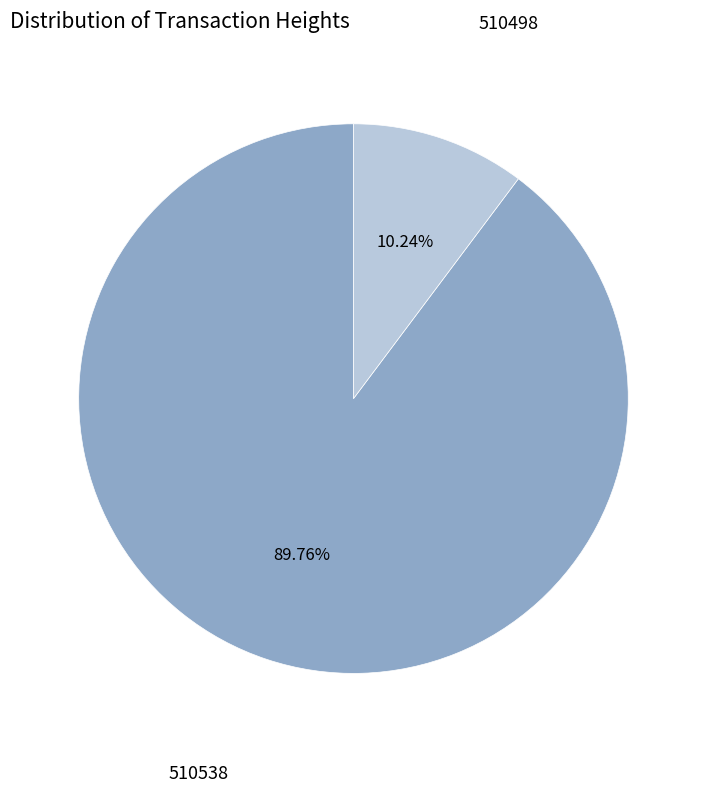

Is there a majority slice in this chart?

Yes